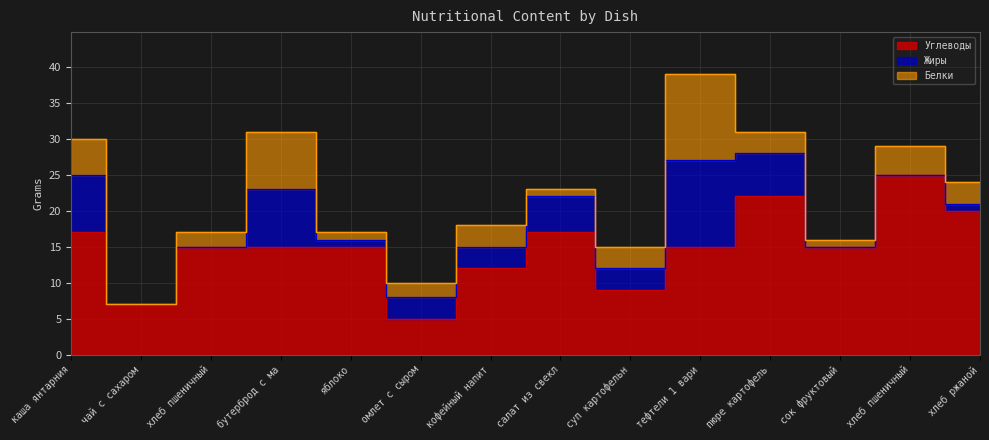

Where does the Жиры series first go above 3?

каша янтарния